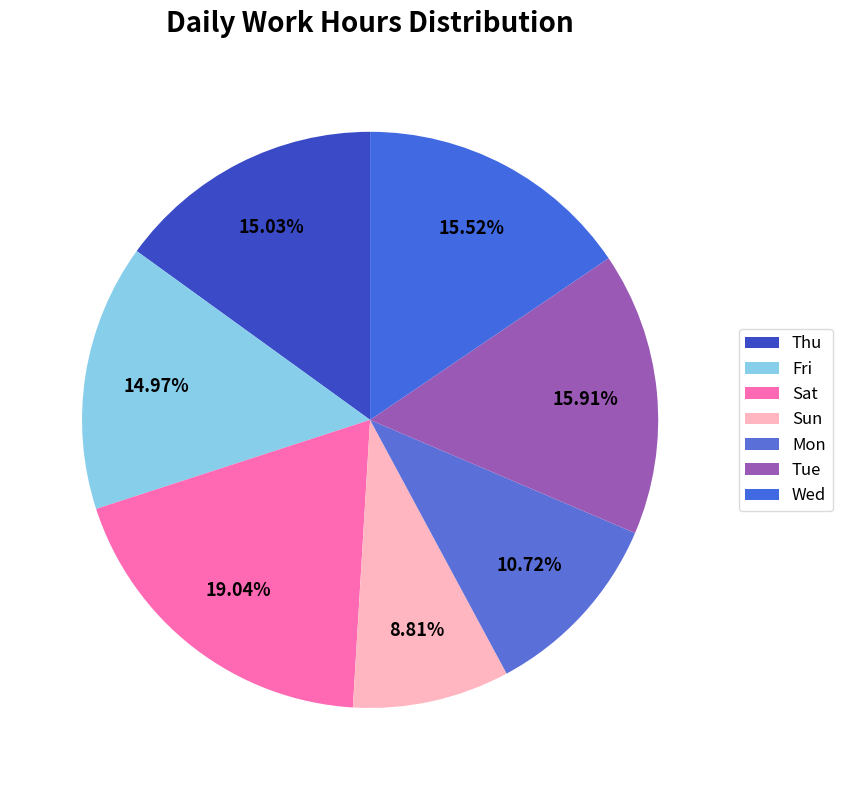

How many segments does this pie chart have?

7